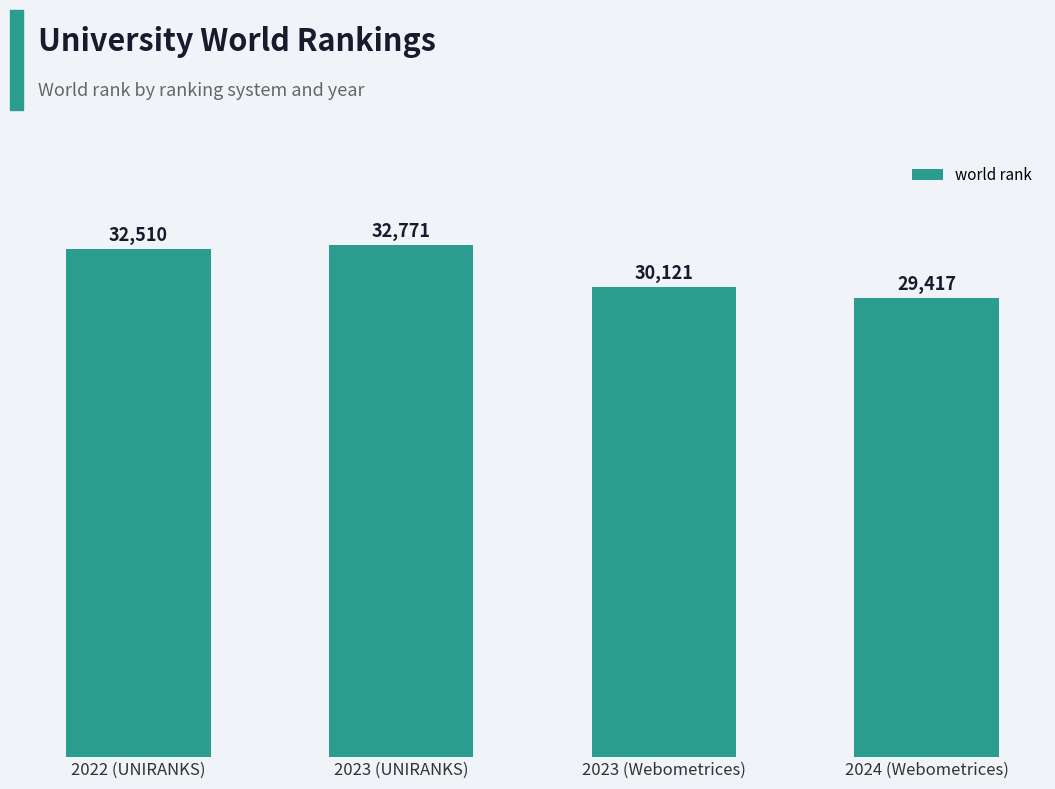

What is the maximum value shown in the chart?

32771